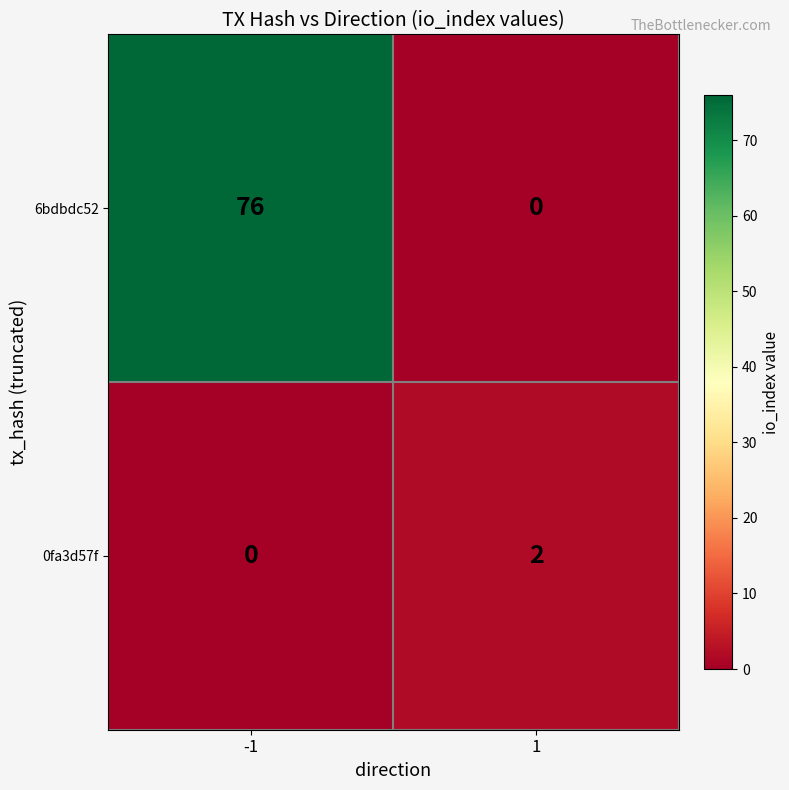

Reading left to right, extract all data points from this chart.

6bdbdc52: -1=76	1=0
0fa3d57f: -1=0	1=2